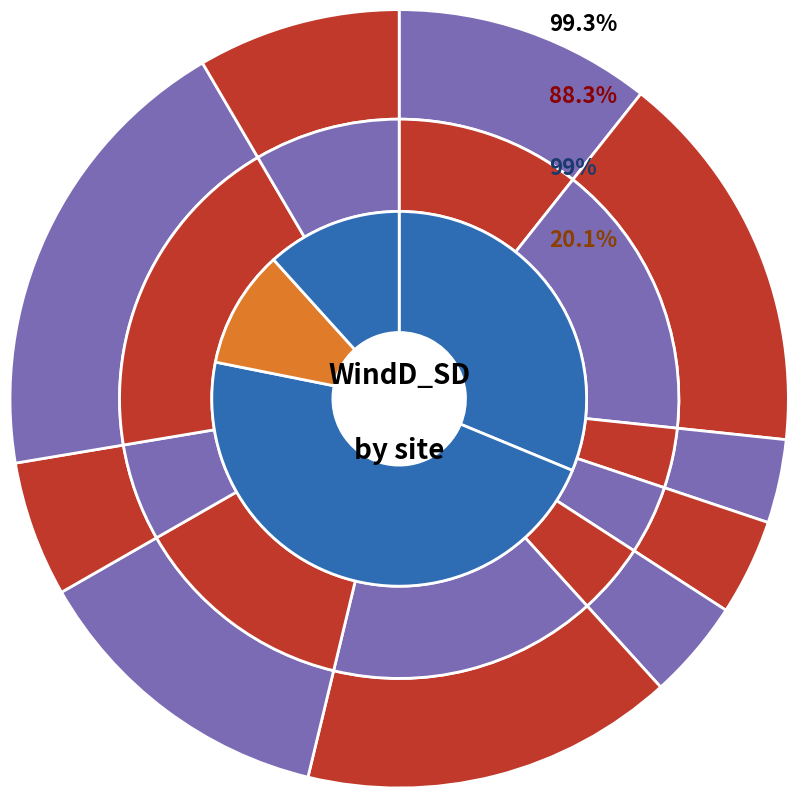

Does any single category account for the majority?

No